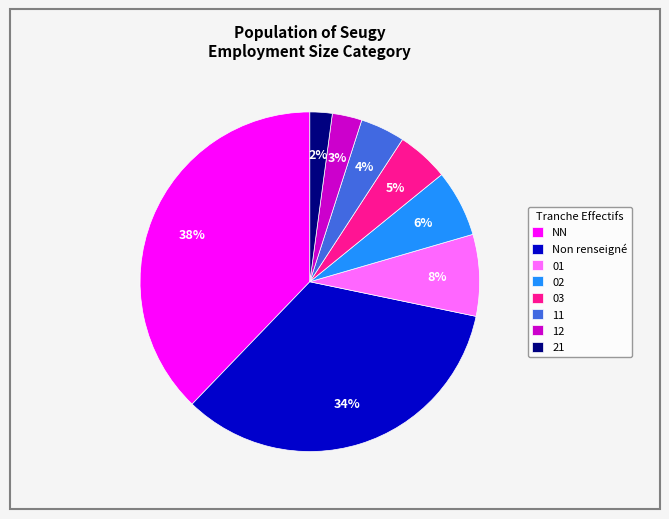

Which slice is the smallest?

21